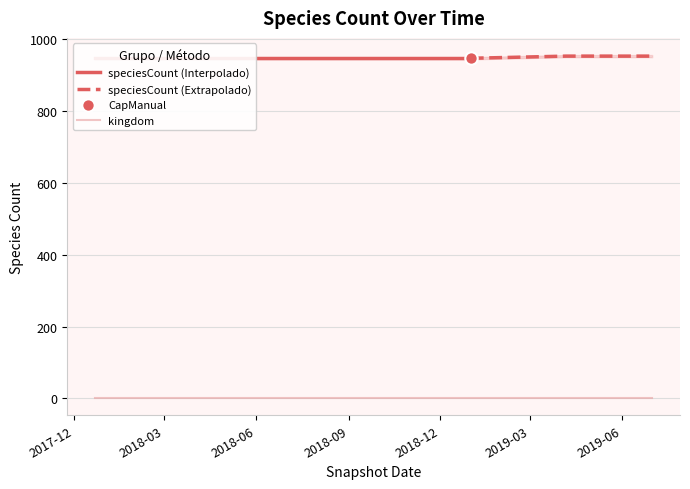

What is the total value across all series at 2018-09-28?

948